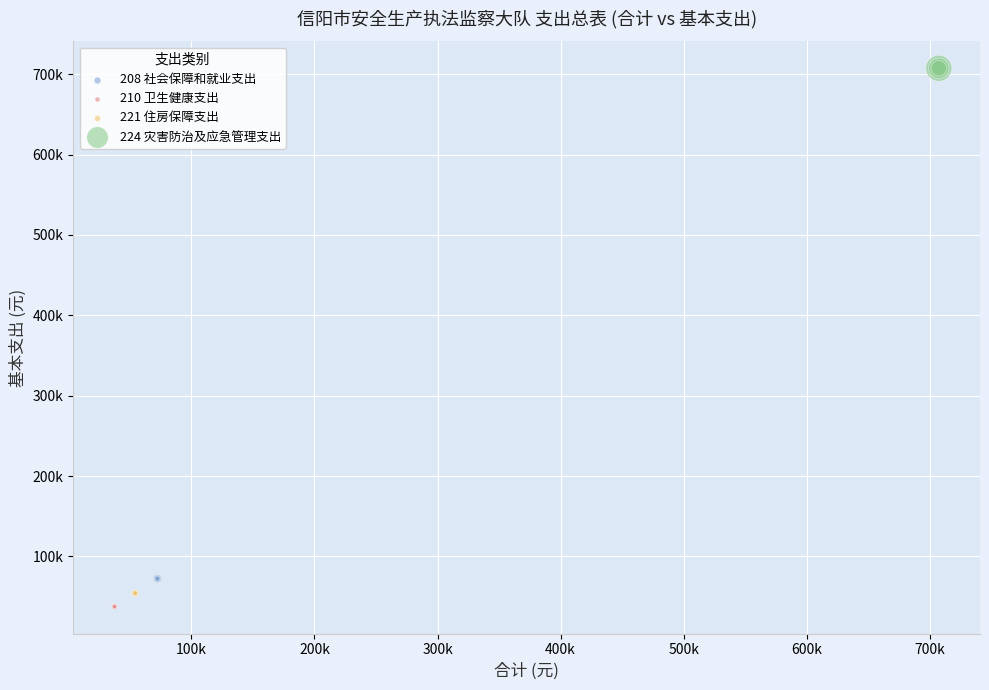

Which series reaches the minimum Y coordinate?

210 卫生健康支出